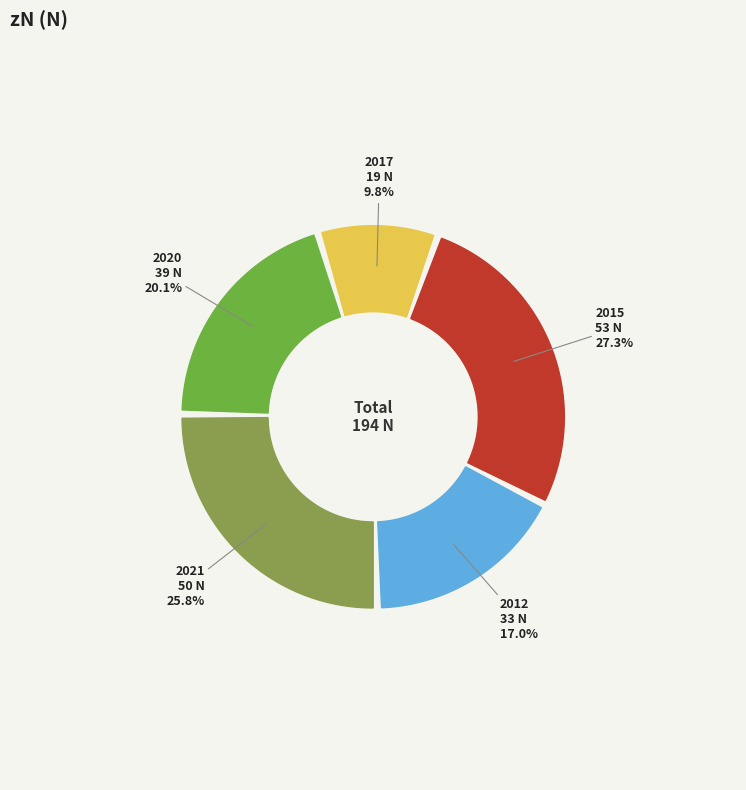

Approximately how many times larger is the value at 2017 compared to 2015?

0.4